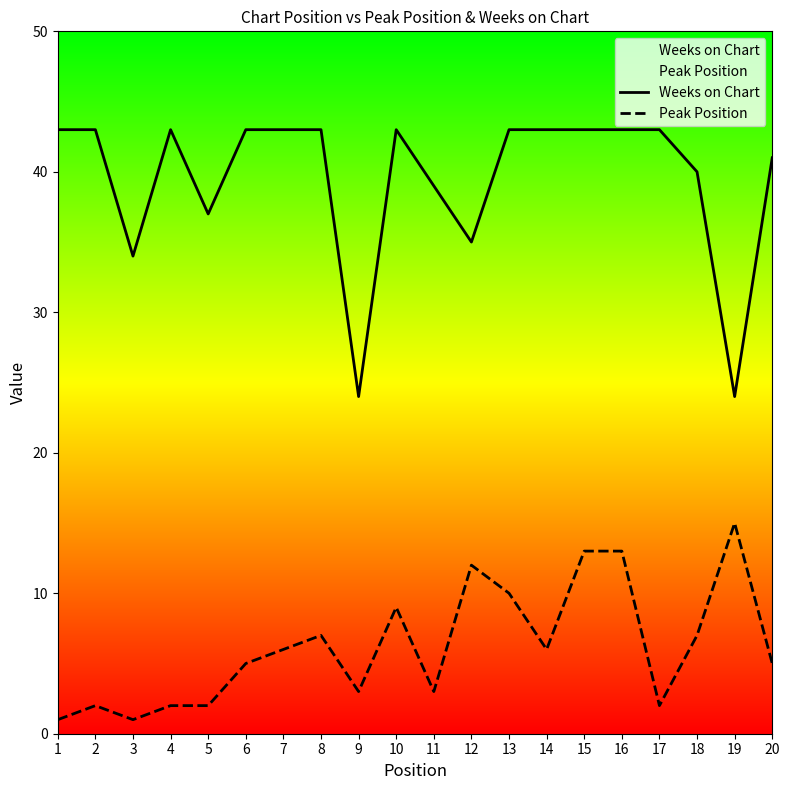

What is the difference between the second highest and minimum values in the Peak Position series?

12